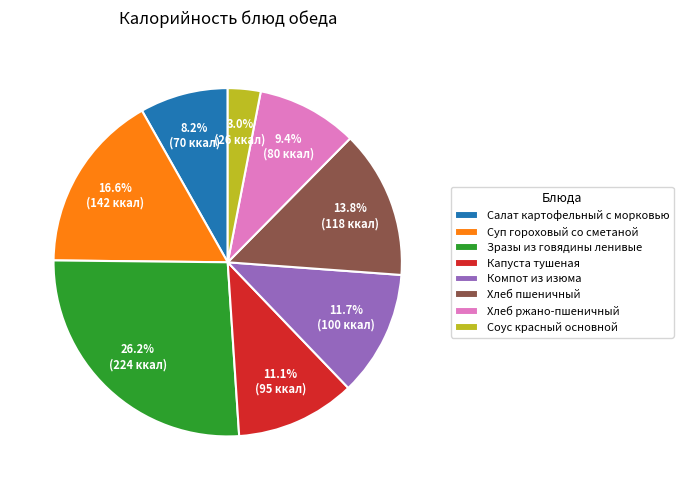

To the nearest percent, what portion does Хлеб ржано-пшеничный represent?

9%